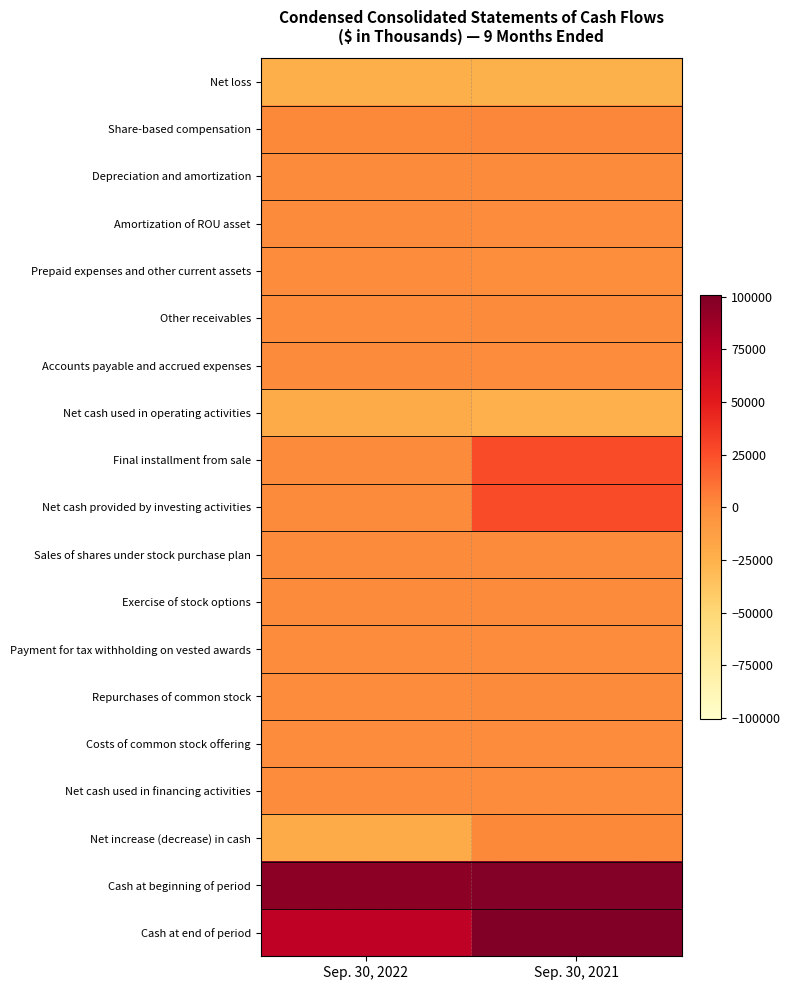

Reading right to left, what are all the values shown in this chart?

Net loss: Sep. 30, 2021=-24789	Sep. 30, 2022=-22815
Share-based compensation: Sep. 30, 2021=2385	Sep. 30, 2022=1733
Depreciation and amortization: Sep. 30, 2021=260	Sep. 30, 2022=14
Amortization of ROU asset: Sep. 30, 2021=-69	Sep. 30, 2022=0
Prepaid expenses and other current assets: Sep. 30, 2021=-1334	Sep. 30, 2022=-93
Other receivables: Sep. 30, 2021=148	Sep. 30, 2022=-48
Accounts payable and accrued expenses: Sep. 30, 2021=-438	Sep. 30, 2022=412
Net cash used in operating activities: Sep. 30, 2021=-23837	Sep. 30, 2022=-20797
Final installment from sale: Sep. 30, 2021=26000	Sep. 30, 2022=0
Net cash provided by investing activities: Sep. 30, 2021=26000	Sep. 30, 2022=0
Sales of shares under stock purchase plan: Sep. 30, 2021=6	Sep. 30, 2022=27
Exercise of stock options: Sep. 30, 2021=64	Sep. 30, 2022=38
Payment for tax withholding on vested awards: Sep. 30, 2021=-114	Sep. 30, 2022=-56
Repurchases of common stock: Sep. 30, 2021=0	Sep. 30, 2022=-197
Costs of common stock offering: Sep. 30, 2021=-148	Sep. 30, 2022=-158
Net cash used in financing activities: Sep. 30, 2021=-192	Sep. 30, 2022=-346
Net increase (decrease) in cash: Sep. 30, 2021=1971	Sep. 30, 2022=-21143
Cash at beginning of period: Sep. 30, 2021=98679	Sep. 30, 2022=94809
Cash at end of period: Sep. 30, 2021=100650	Sep. 30, 2022=73666